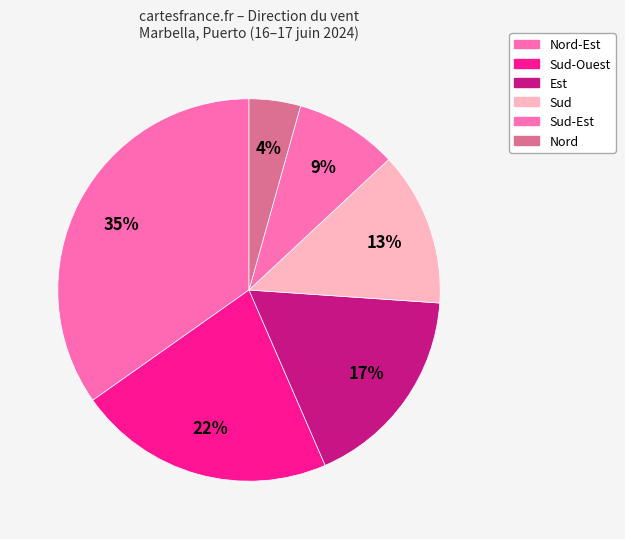

Count the number of slices in the pie.

6